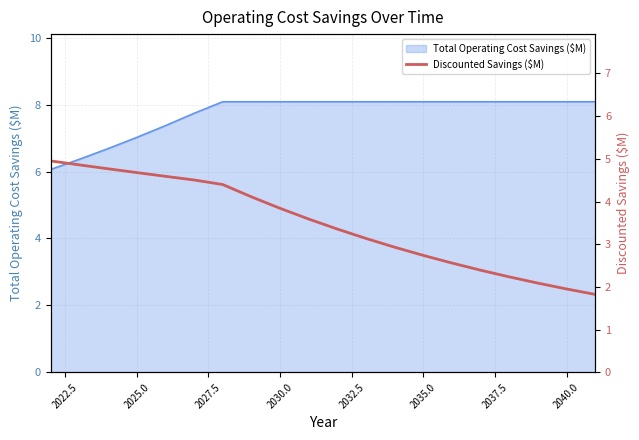

How many lines are shown in the chart?

1